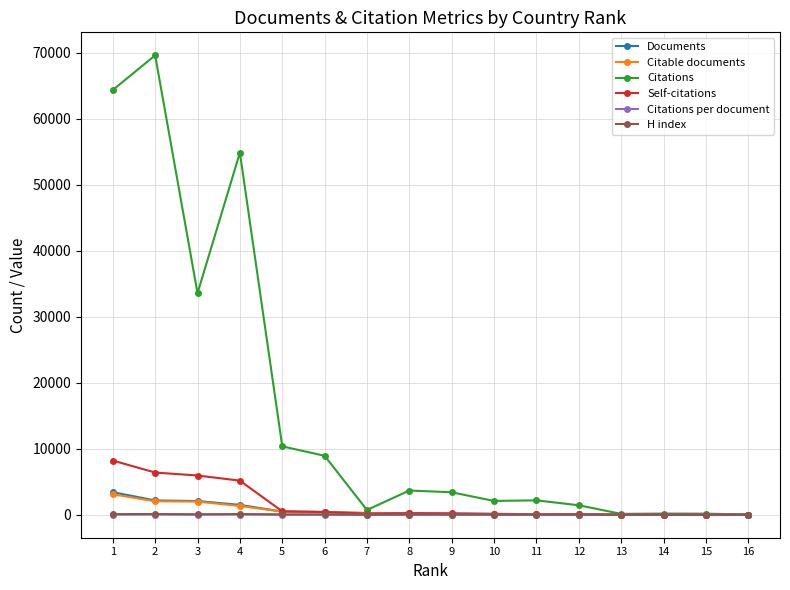

What is the highest value of the Self-citations series?

8209.0